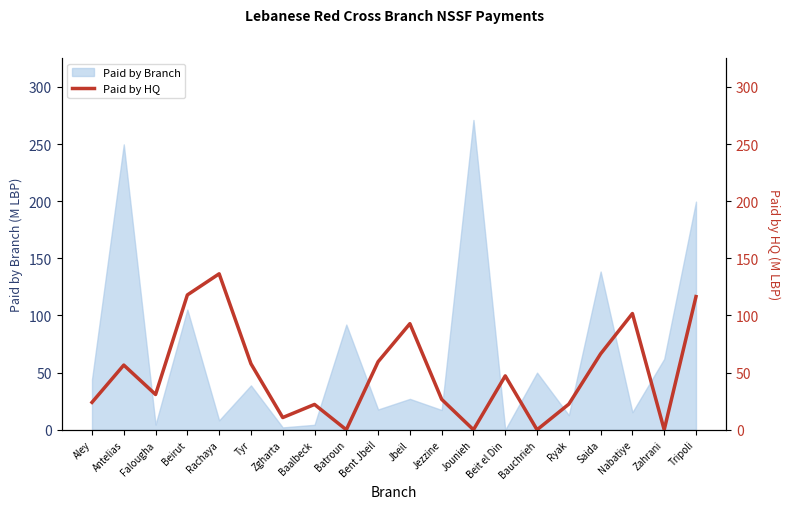

At which label does Paid by Branch reach its peak?

Jounieh